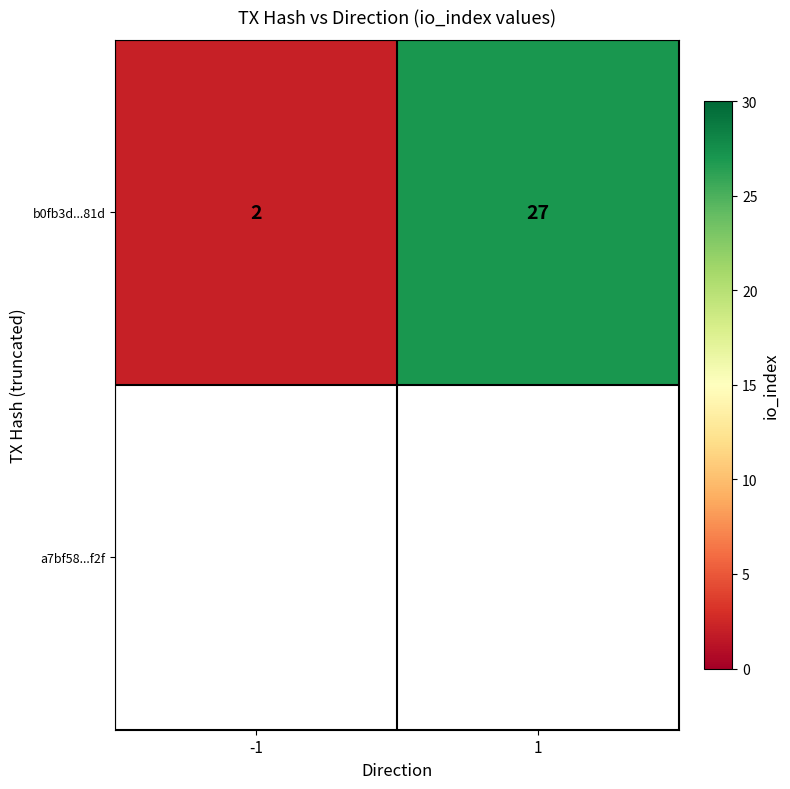

Which category has the lowest value across all series?

-1